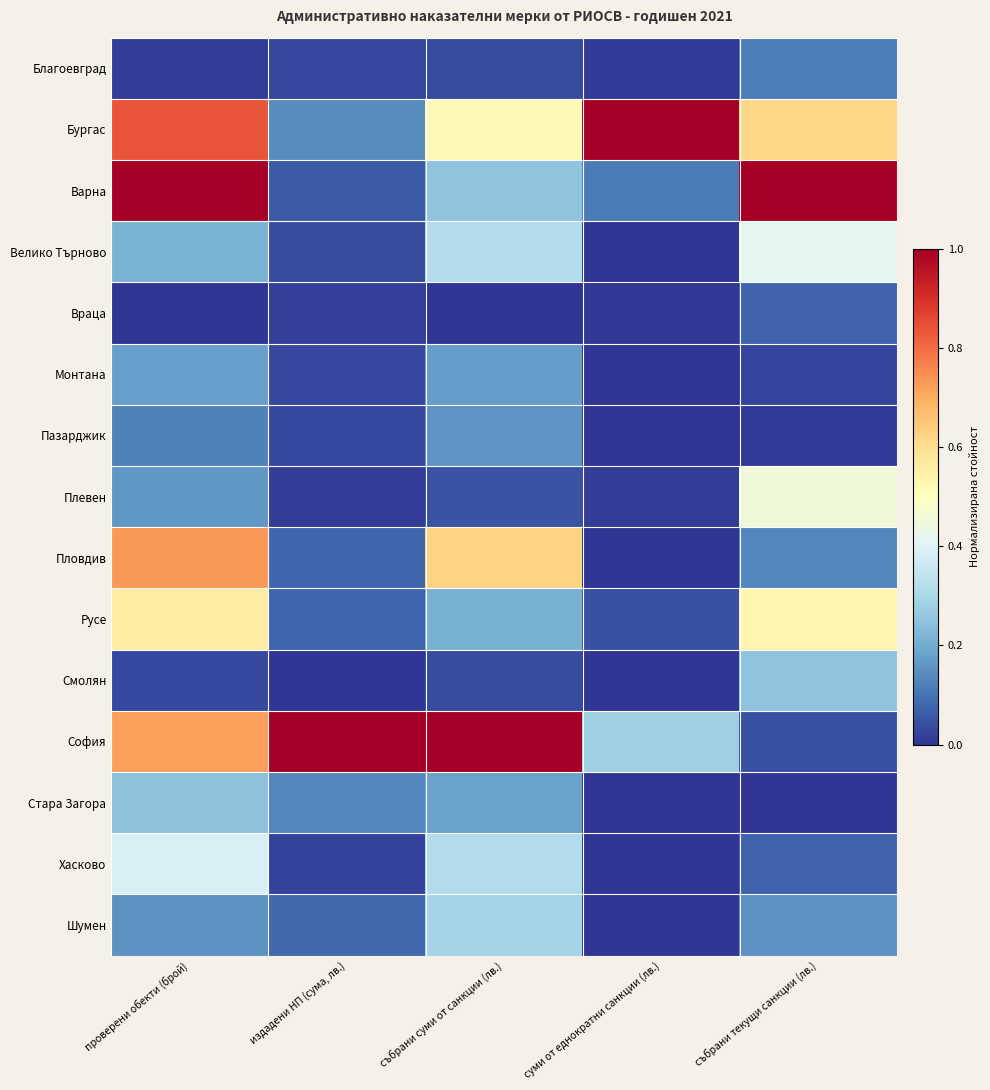

Which series changed the most between събрани суми от санкции (лв.) and суми от еднократни санкции (лв.)?

София